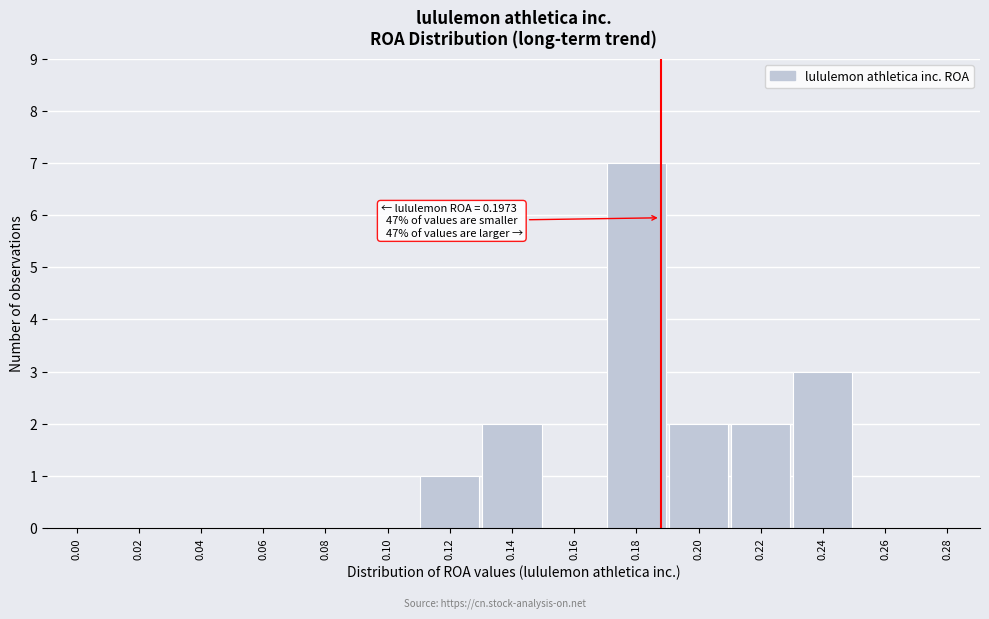

Reading right to left, extract all data points from this chart.

0.28=0	0.26=0	0.24=3	0.22=2	0.20=2	0.18=7	0.16=0	0.14=2	0.12=1	0.10=0	0.08=0	0.06=0	0.04=0	0.02=0	0.00=0